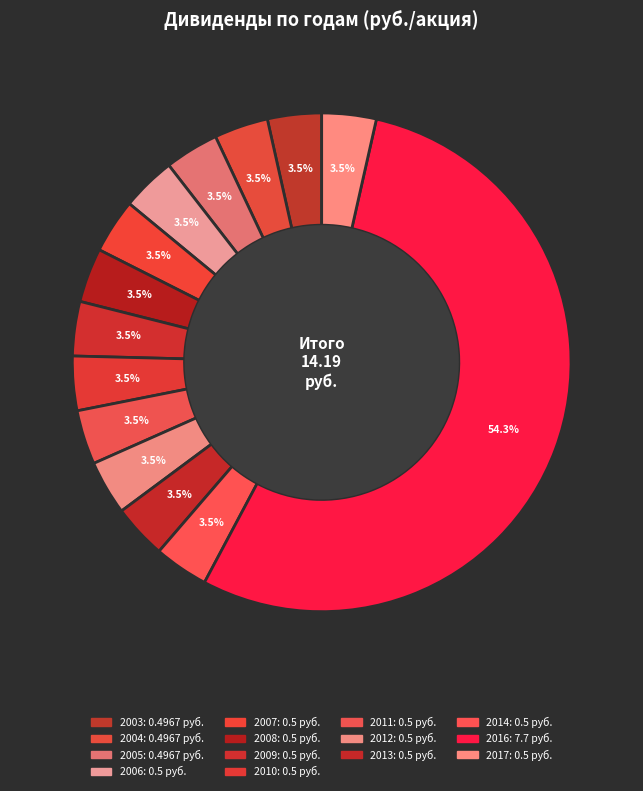

Does 2005 account for over 50% of the chart?

No